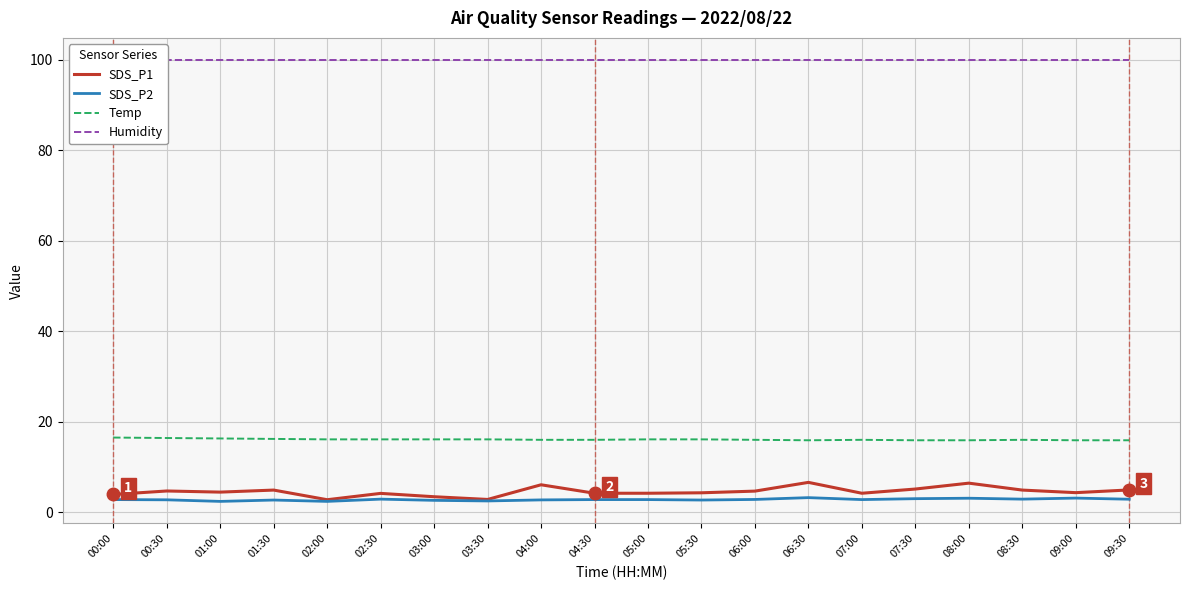

What position from the right is 02:00?

16